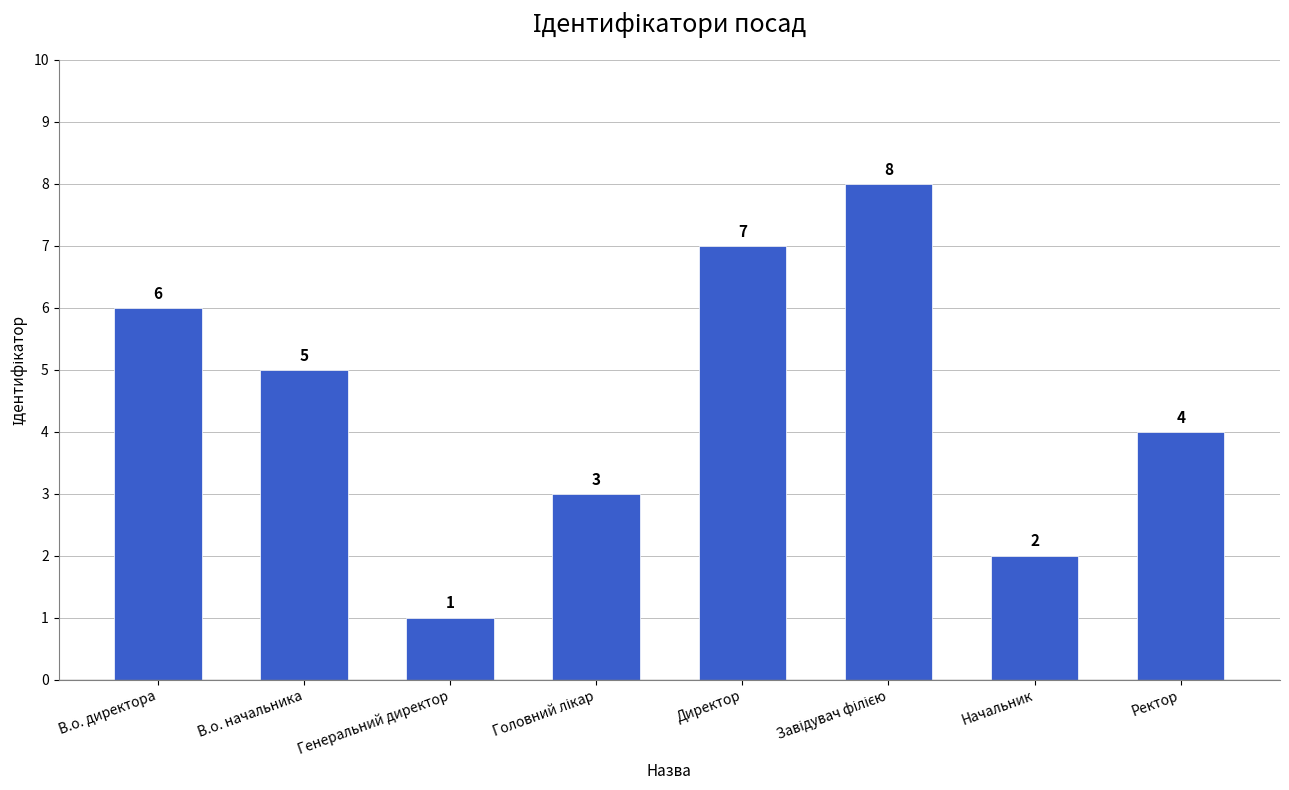

At which category does the chart reach its minimum across all series?

Генеральний директор